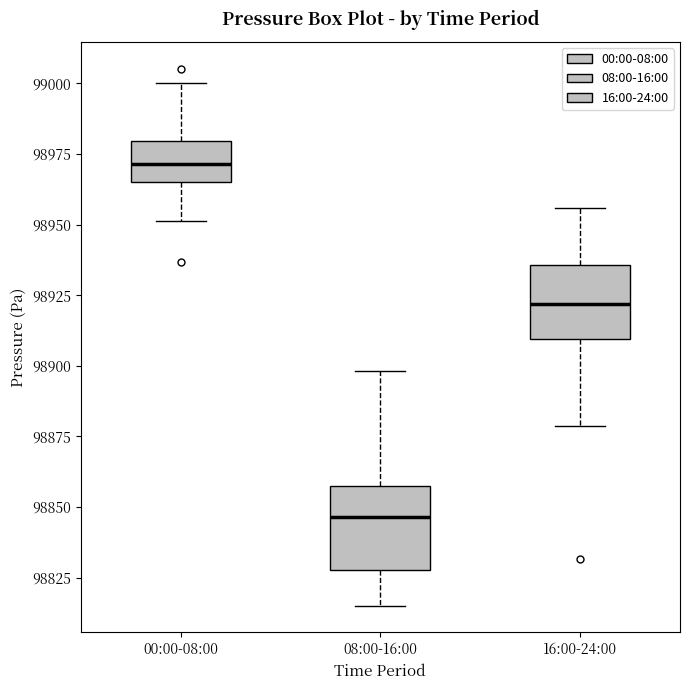

Where does the upper whisker of the box for 08:00-16:00 end on the y-axis? The values are not printed on the chart, so give them approximately, as read against the axis.

98900